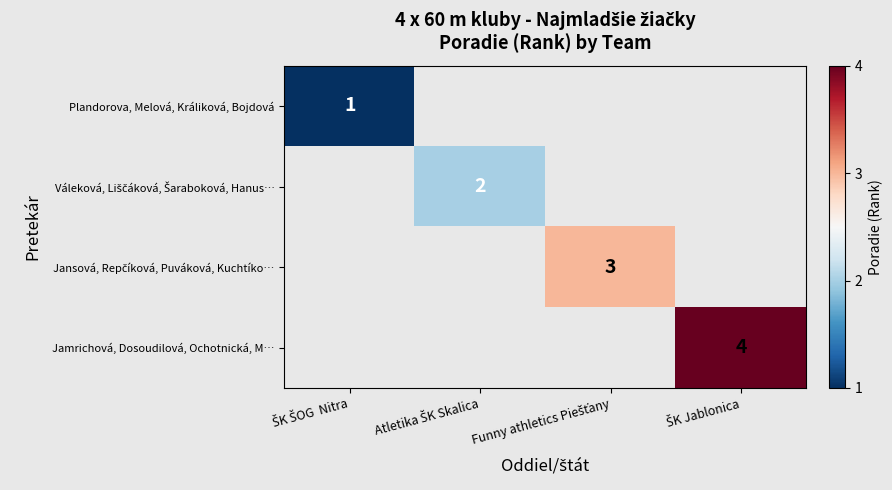

Which series has the widest spread of values?

Plandorova, Melová, Králiková, Bojdová